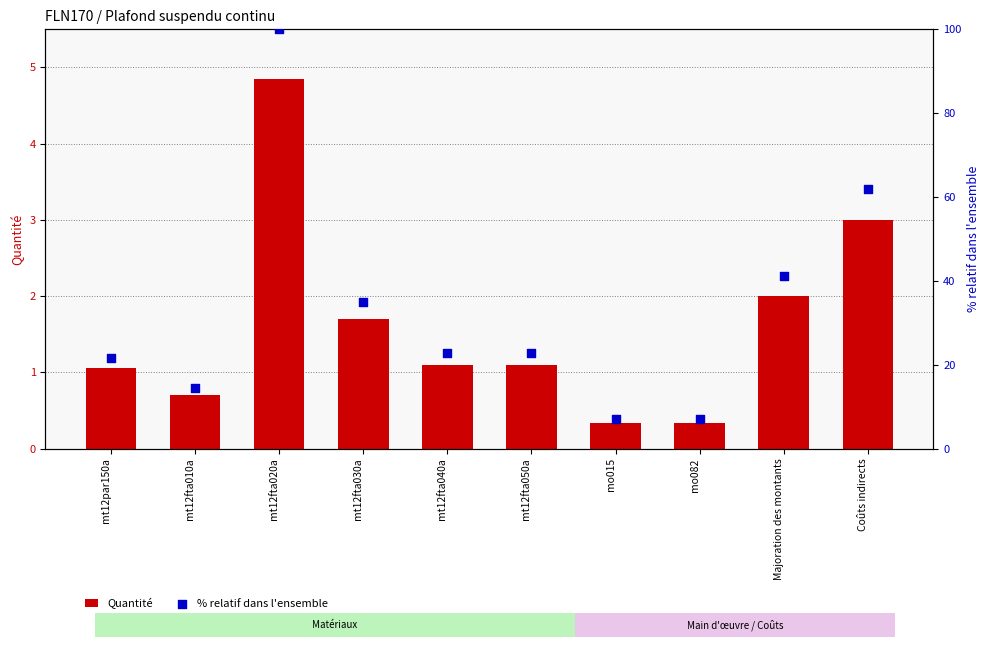

At how many categories does at least one series exceed 25?

4